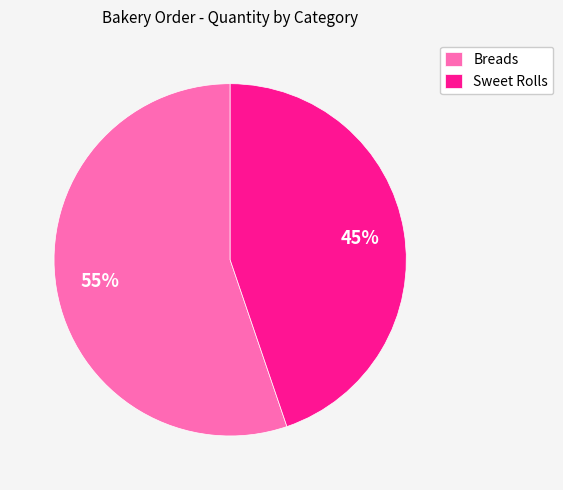

Is Sweet Rolls the majority of the pie?

No